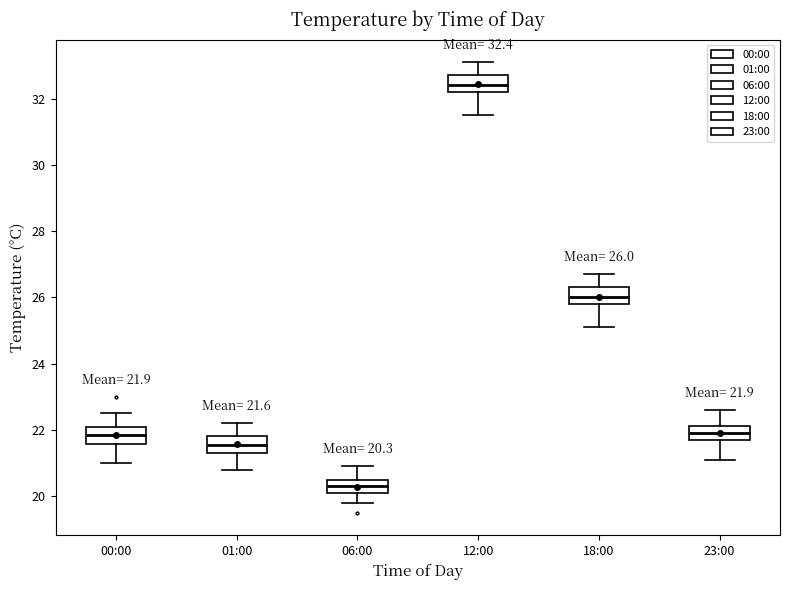

Which box's median line is the lowest?

06:00